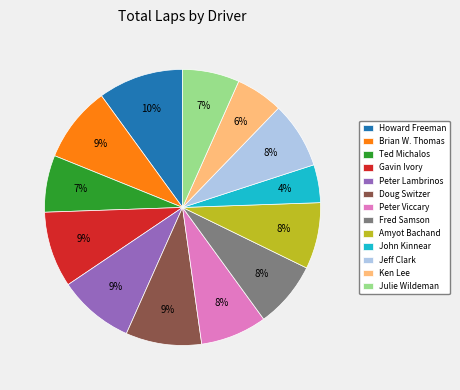

Does Ken Lee account for over 50% of the chart?

No